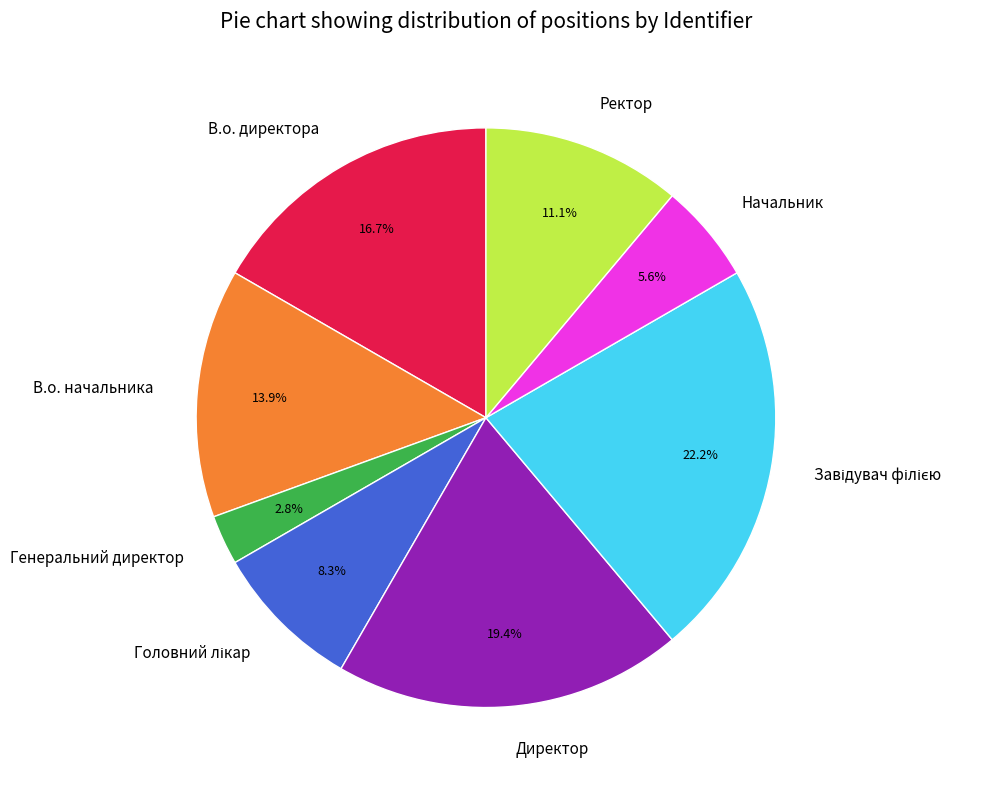

Between Начальник and В.о. директора, which is larger?

В.о. директора